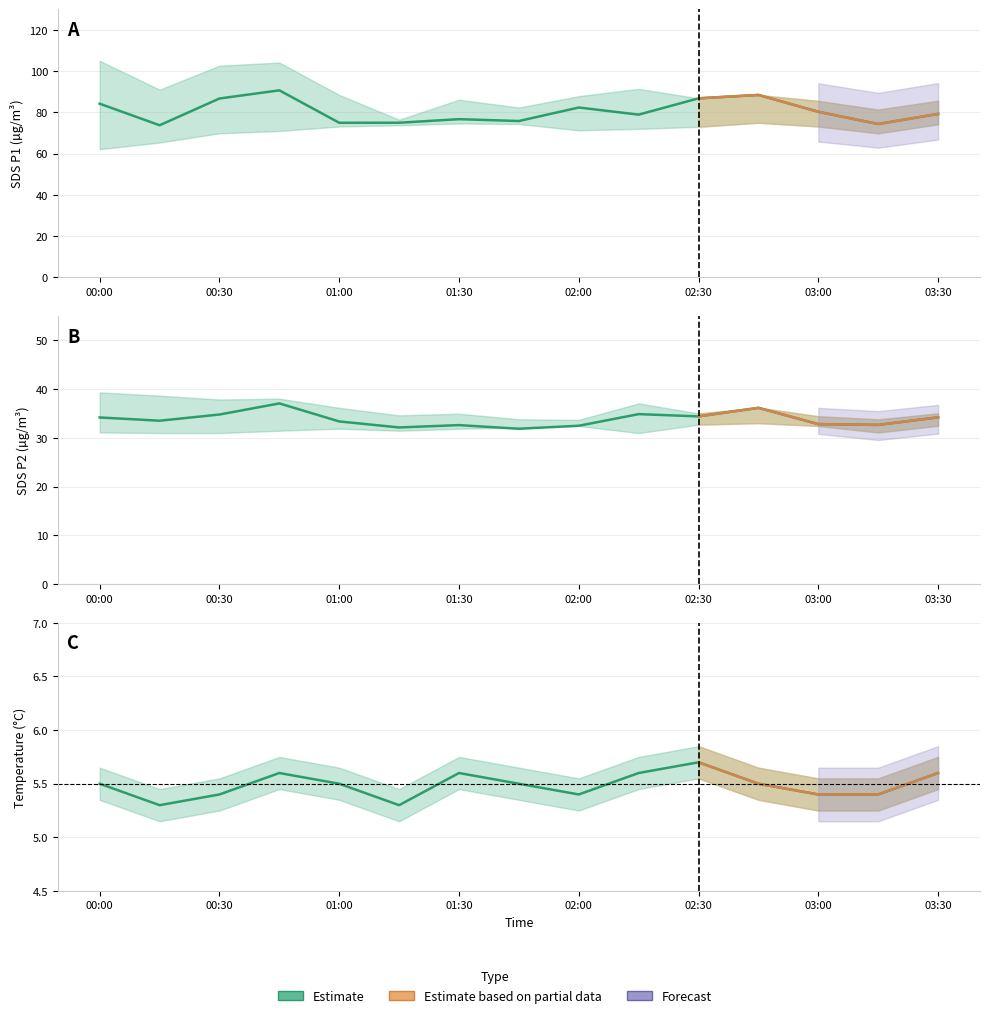

Reading left to right, transcribe all the data shown in this chart.

SDS_P1: 84.2	73.8	86.7	90.7	75.0	75.0	76.7	75.8	82.3	78.9	86.8	88.5	80.3	74.3	79.2
SDS_P2: 34.2	33.5	34.8	37.1	33.4	32.1	32.6	31.9	32.5	34.9	34.4	36.2	32.8	32.7	34.2
Temp: 5.5	5.3	5.4	5.6	5.5	5.3	5.6	5.5	5.4	5.6	5.7	5.5	5.4	5.4	5.6